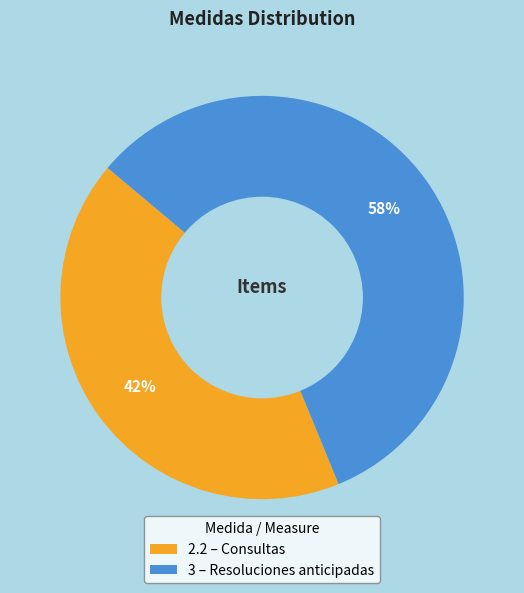

To the nearest percent, what percentage of the pie is 2.2?

42%